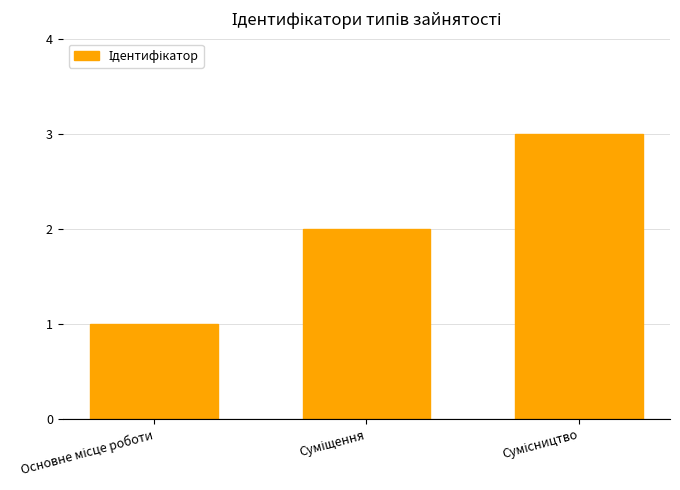

What is the greatest value displayed?

3